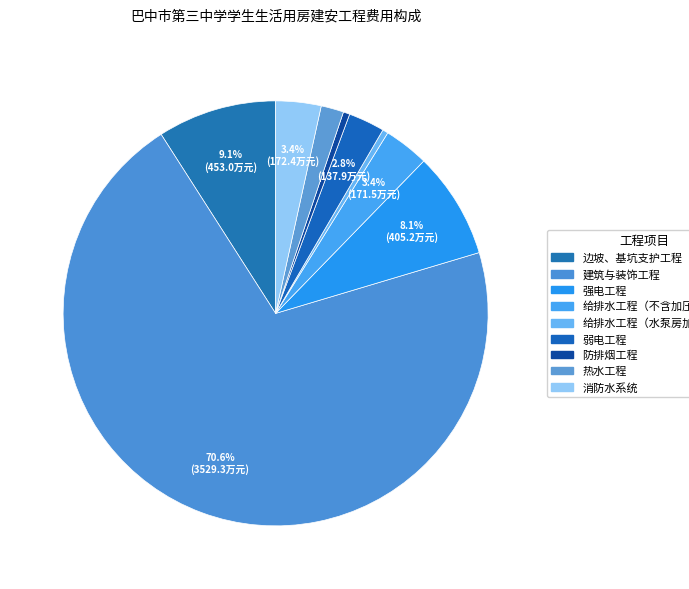

Do 弱电工程 and 强电工程 together represent more than half of the pie?

No